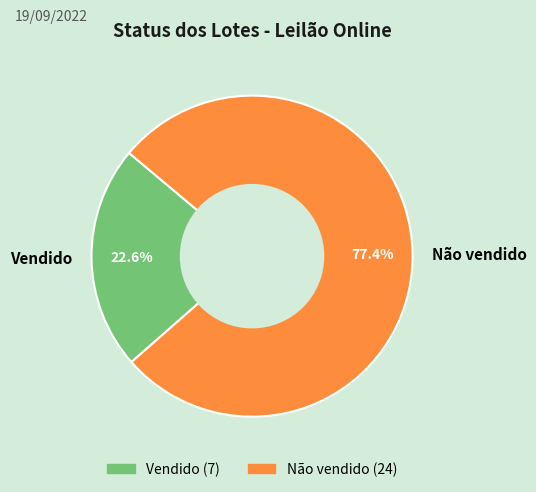

How many segments does this pie chart have?

2